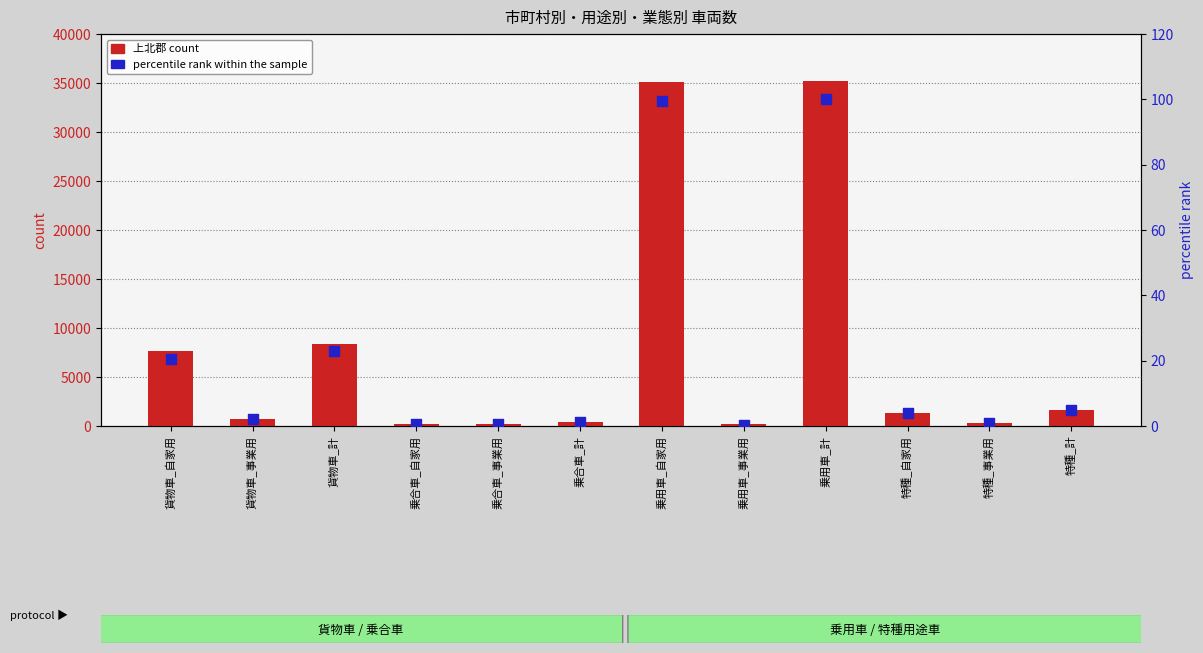

At how many categories does at least one series exceed 7901?

3